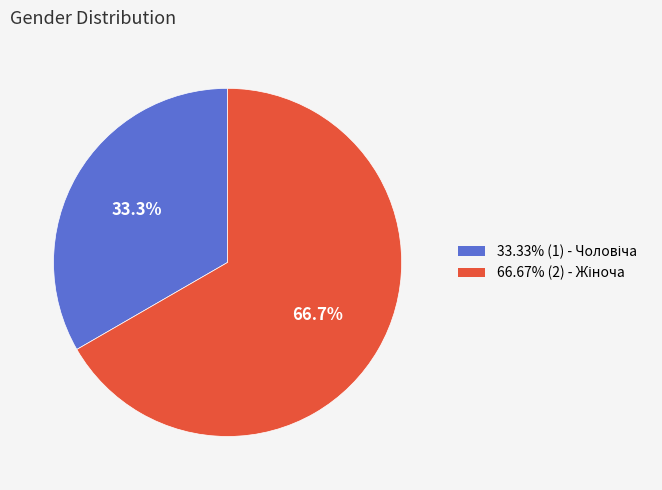

Does any single category account for the majority?

Yes